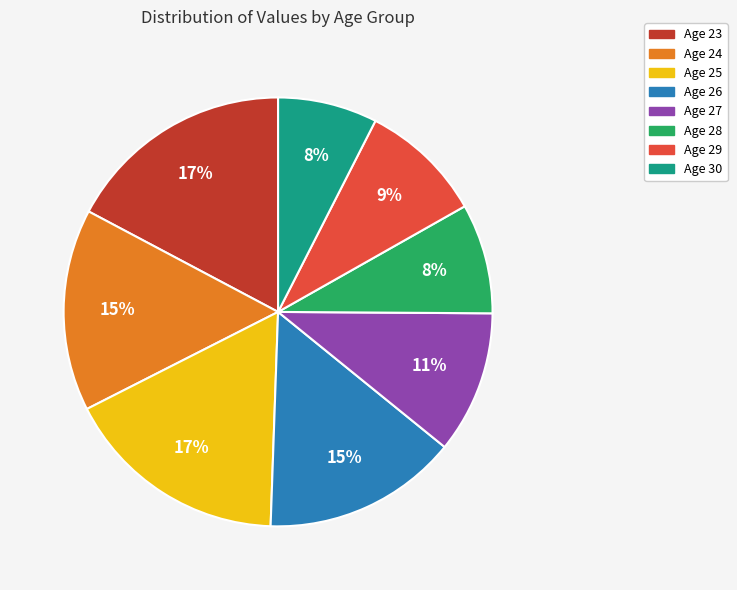

Does any single category account for the majority?

No